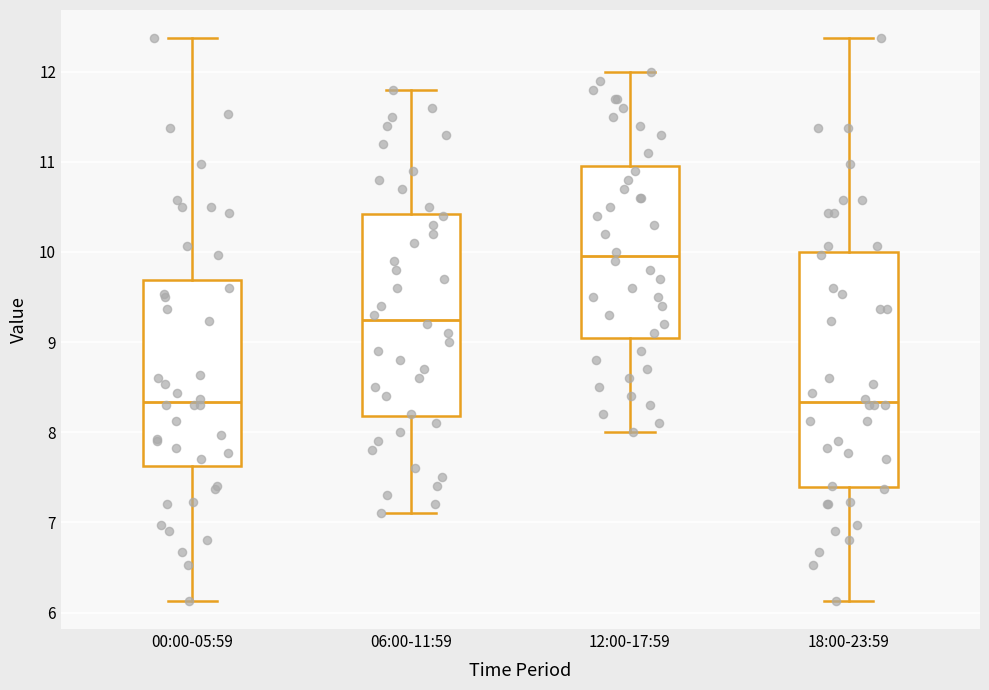

Reading left to right, read every box against the y-axis: the position of its median line, the range the box covers, and the ends of its whiskers. The values are not printed on the chart, so give them approximately, as read against the axis.

00:00-05:59: median 8.3, box 7.6 to 9.7, whiskers 6.1 to 12.4
06:00-11:59: median 9.3, box 8.2 to 10.4, whiskers 7.1 to 11.8
12:00-17:59: median 10.0, box 9.1 to 11.0, whiskers 8.0 to 12.0
18:00-23:59: median 8.3, box 7.4 to 10.0, whiskers 6.1 to 12.4